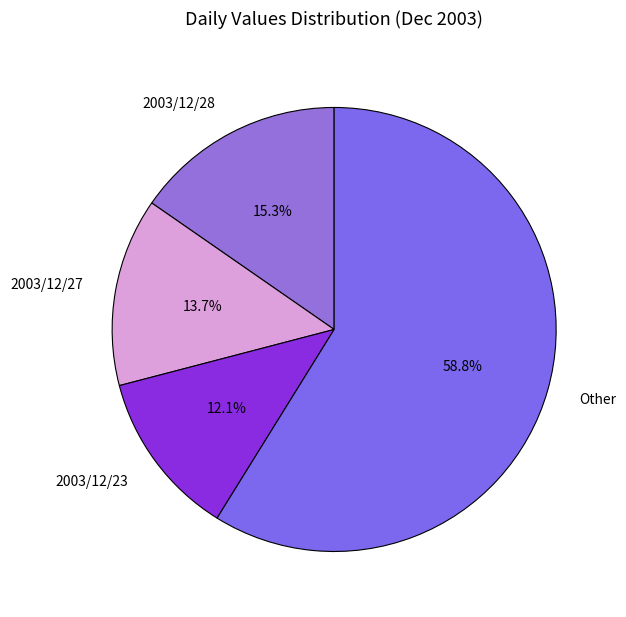

Is there any slice that represents more than half of the pie?

Yes